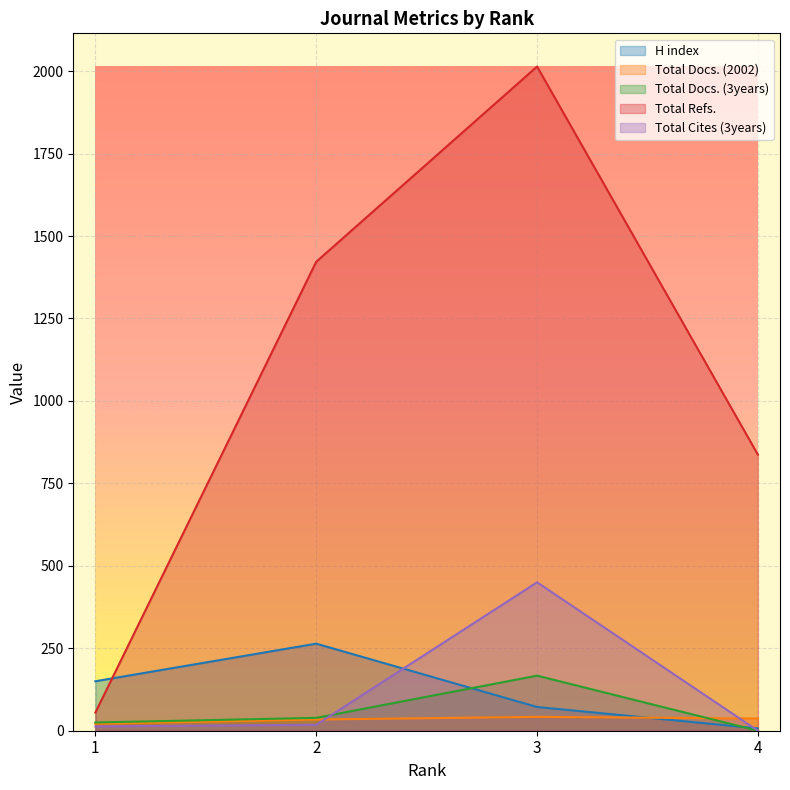

Where do Total Docs. (2002) and Total Cites (3years) first cross each other?

2 and 3